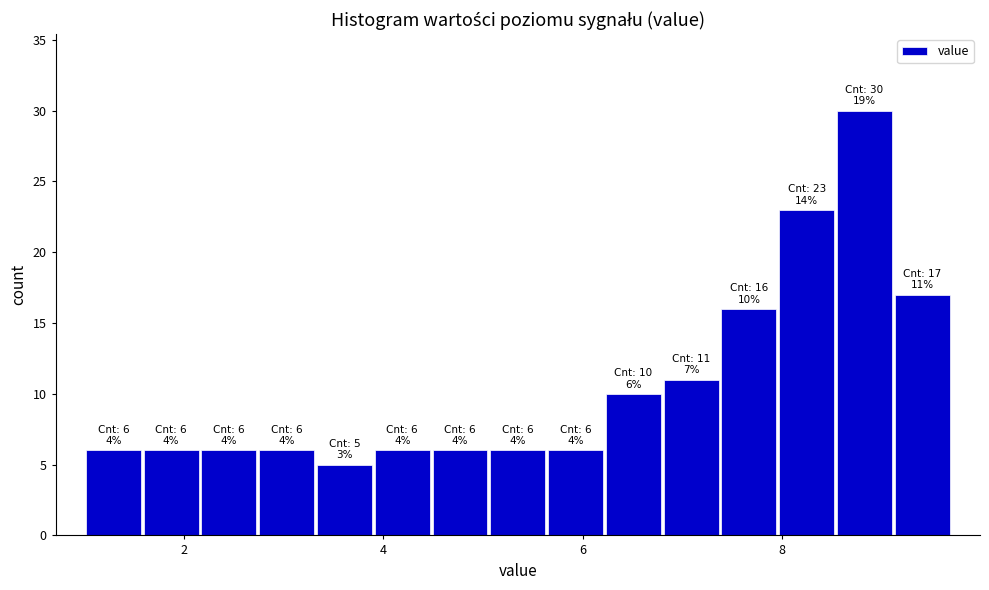

Around what value on the x-axis is the tallest bar? Give the approximate position of its centre, as read against the axis.

8.8